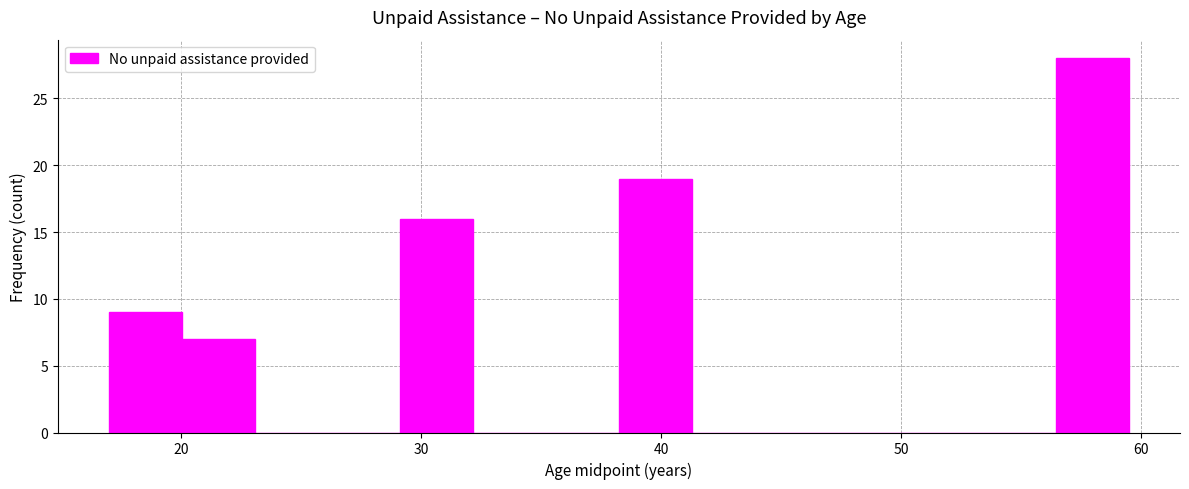

Around what value on the x-axis is the tallest bar? Give the approximate position of its centre, as read against the axis.

58